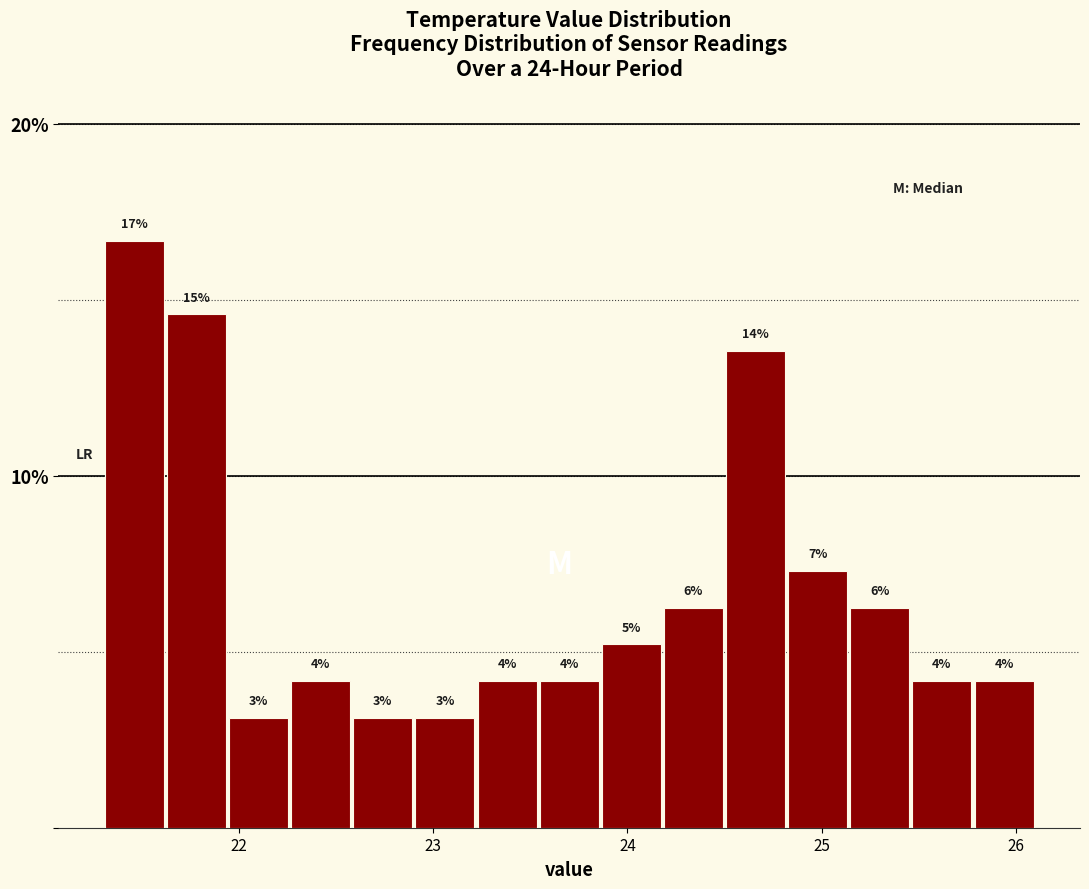

Around what value on the x-axis is the tallest bar? Give the approximate position of its centre, as read against the axis.

21.5